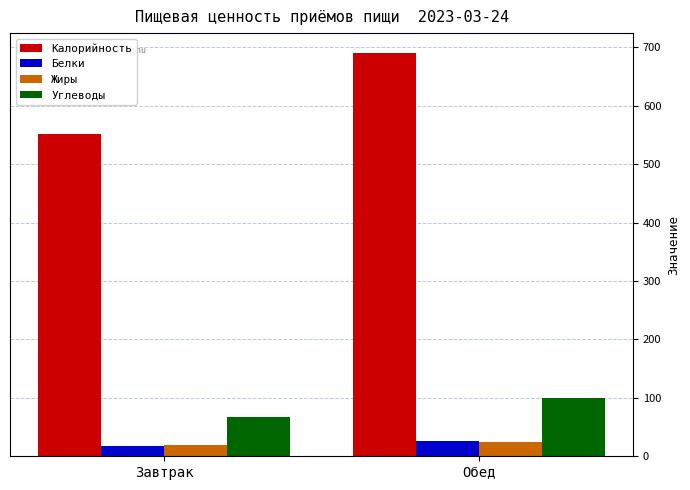

Is it true that Углеводы equals 14 at Завтрак?

False